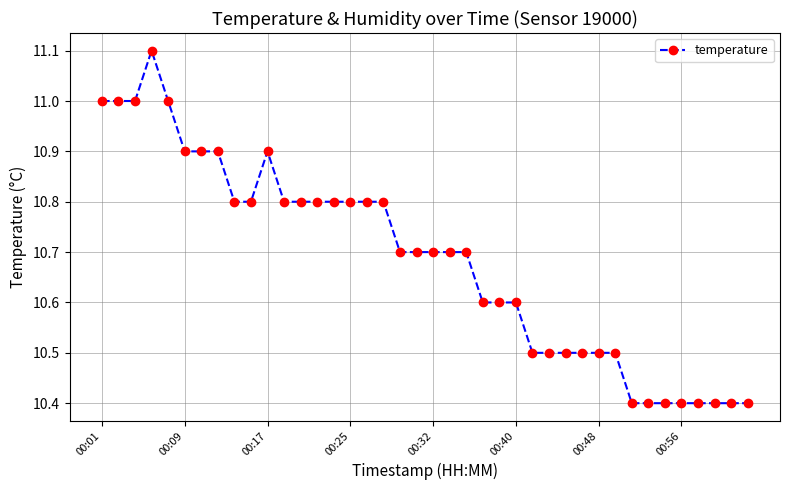

What is the average value?

10.7